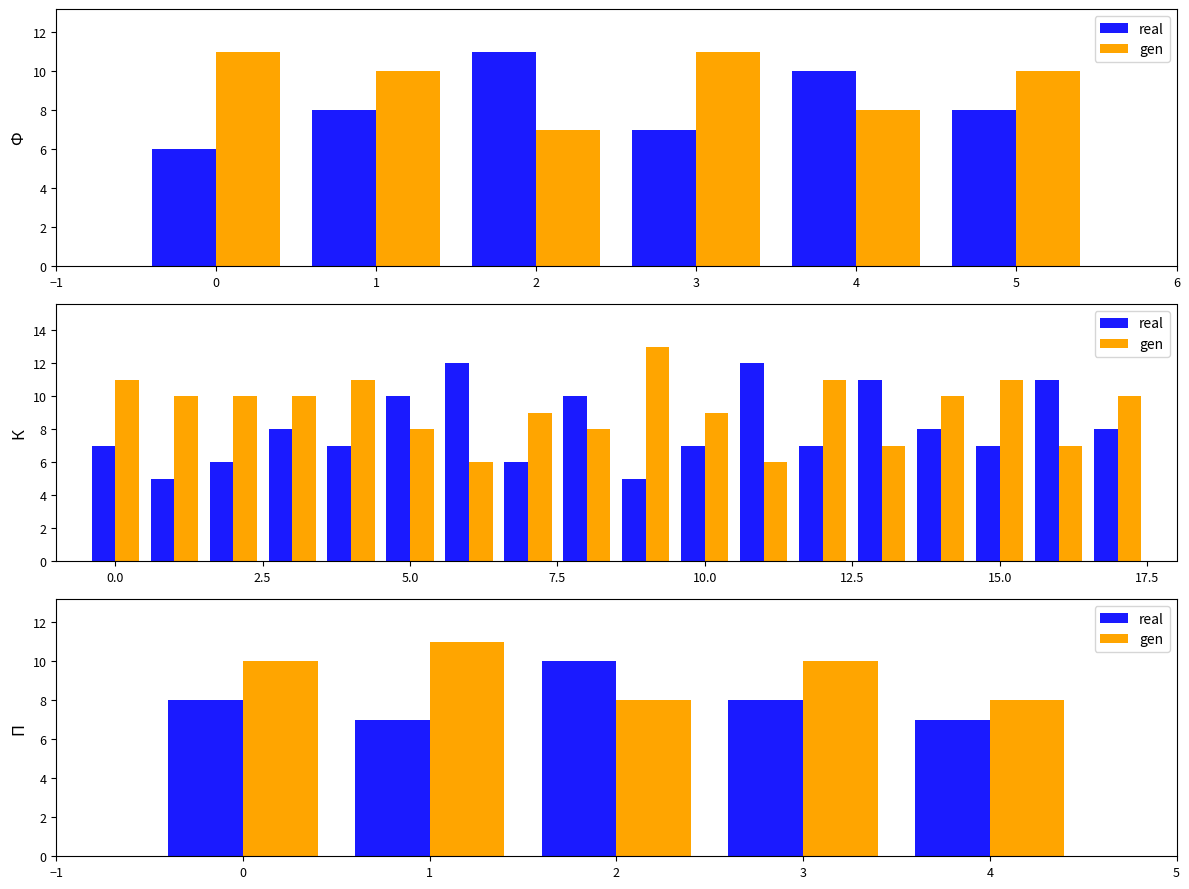

Rank the series by their average value, from highest to lowest.

gen, real